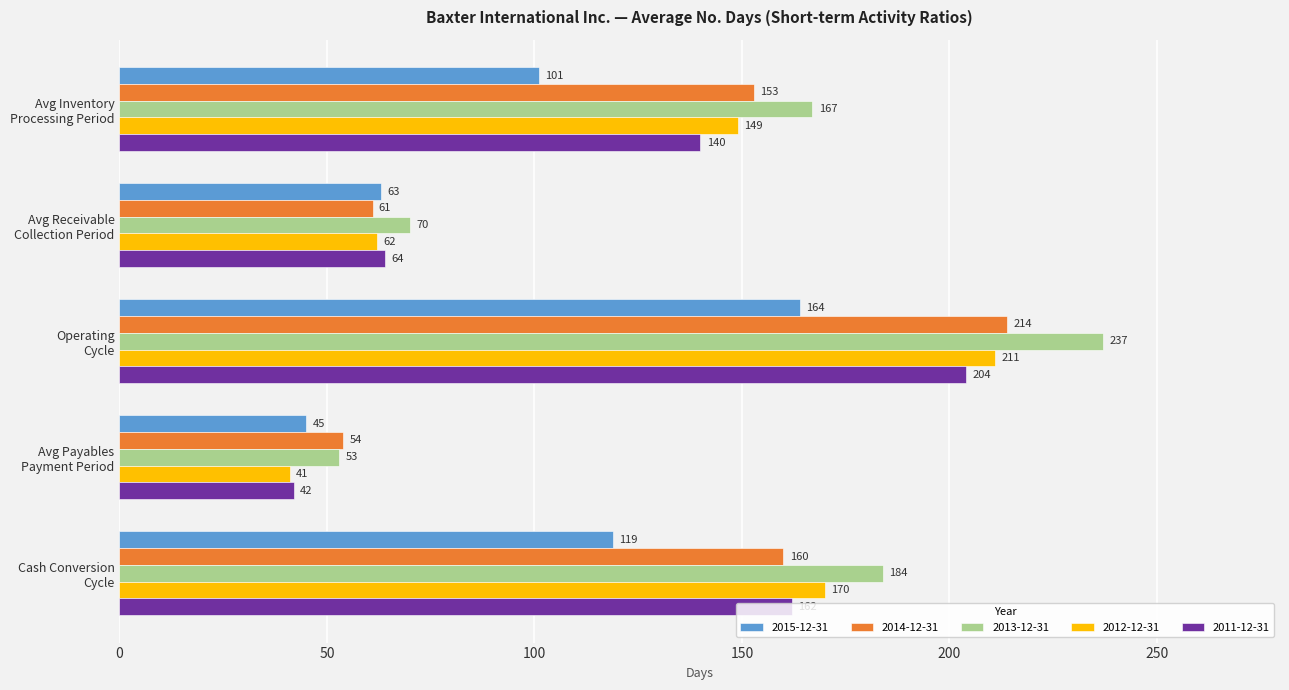

At how many categories does at least one series exceed 141?

3